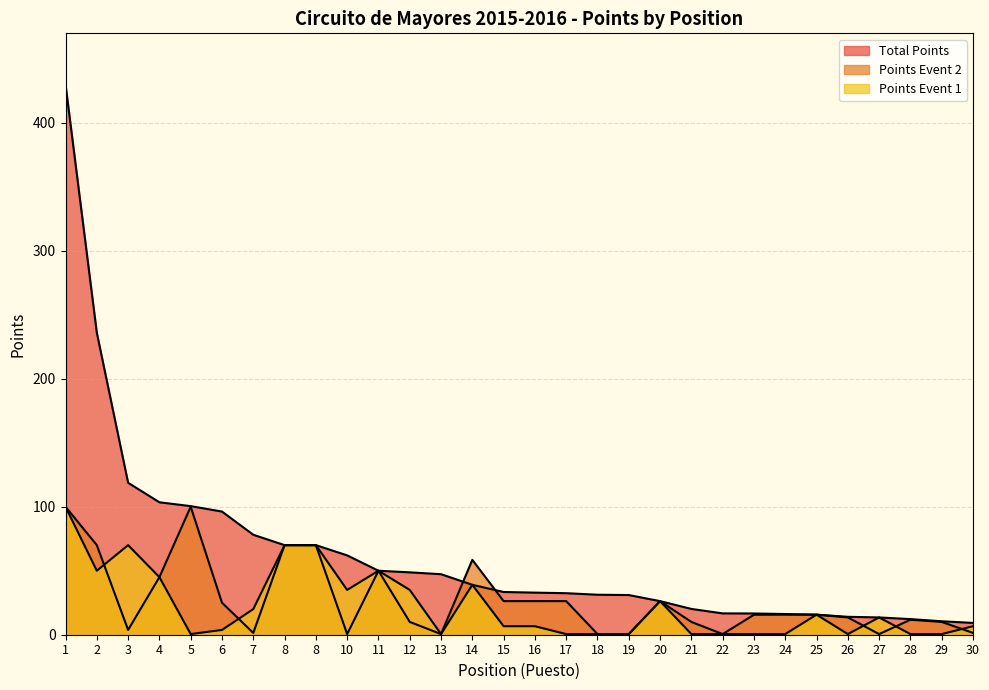

The Total Points series shows 82.1 at 10. True or false?

False